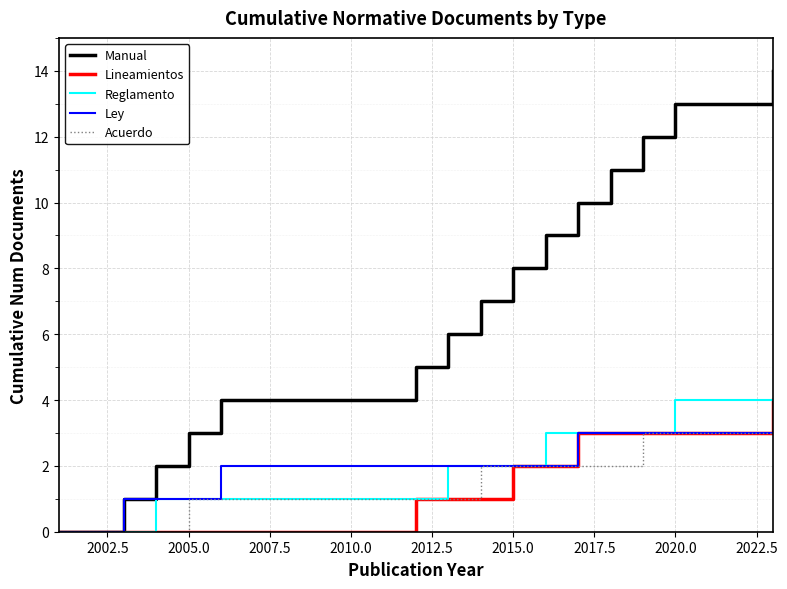

Which series has the largest range (max minus min)?

Manual